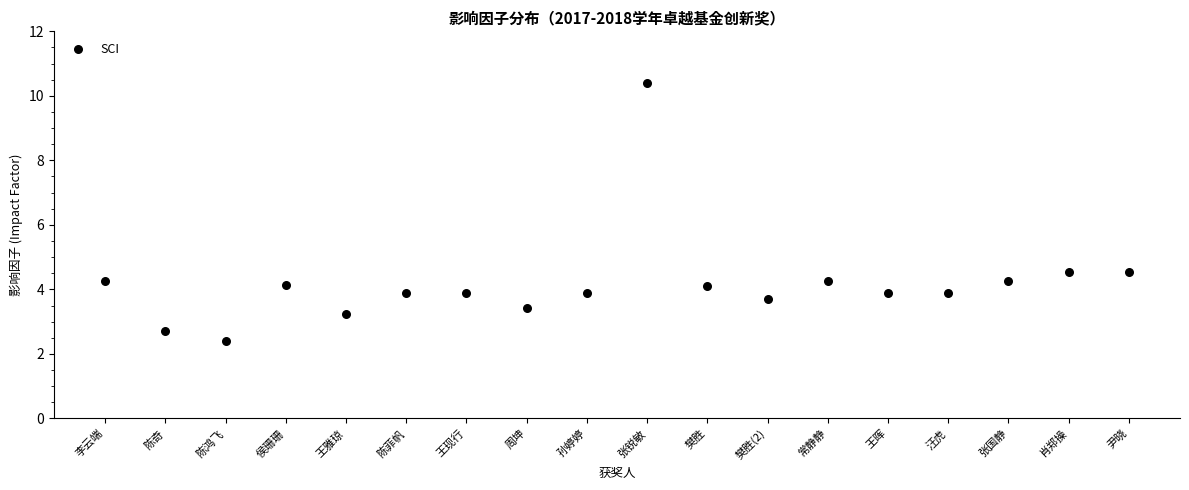

What is the range of Y values (max minus min)?

8.0